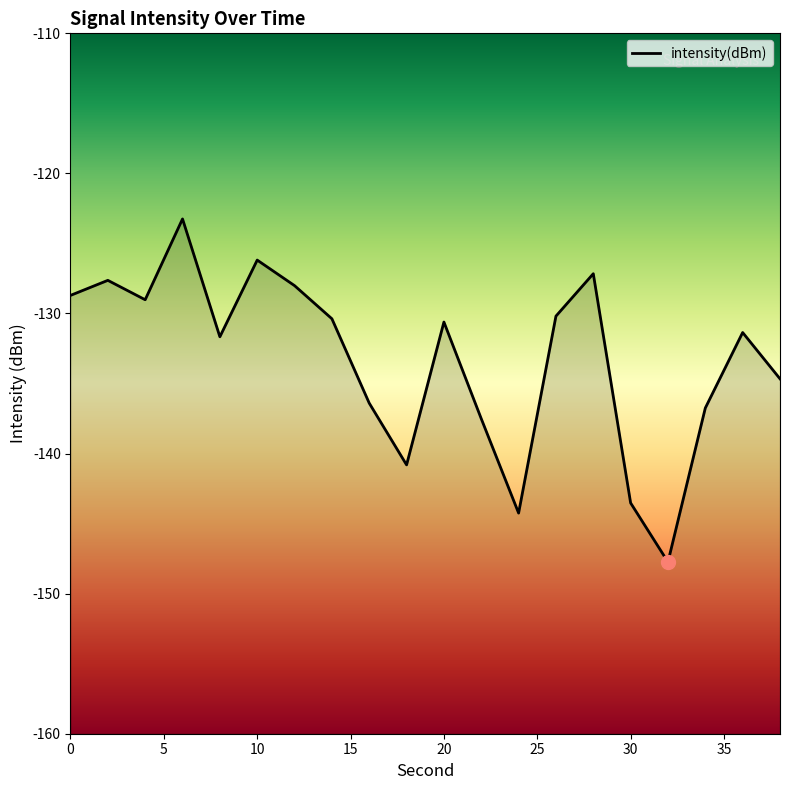

What is the value of the 6th point from the left?

-126.2